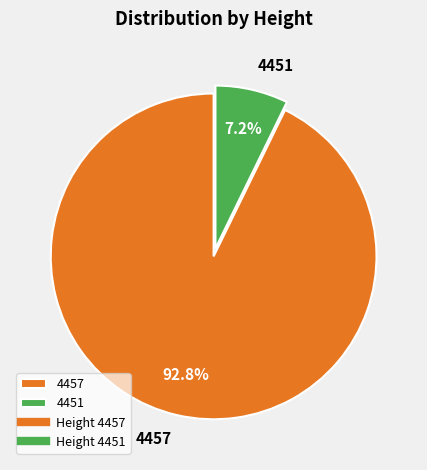

Is the sum of 4457 and 4451 greater than half?

Yes